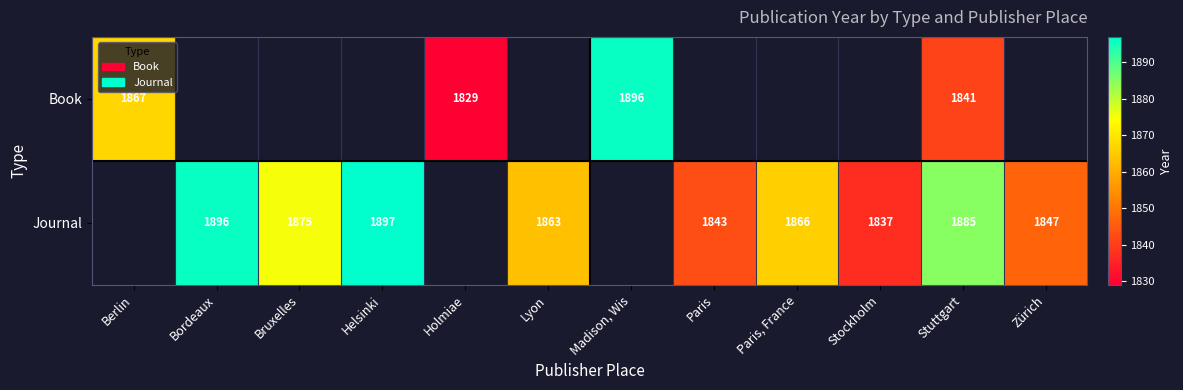

Between Paris, France and Berlin, which is larger?

Berlin